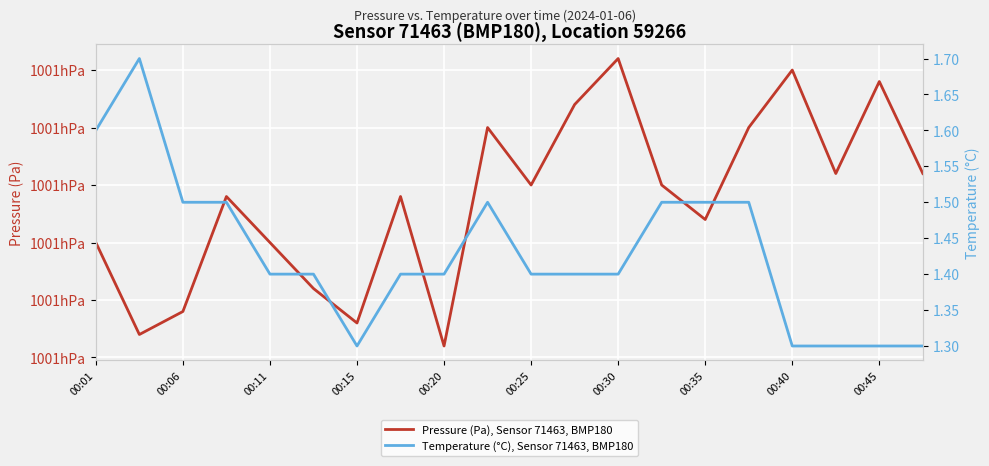

What is the highest value of the Temperature (°C), Sensor 71463, BMP180 series?

1.7